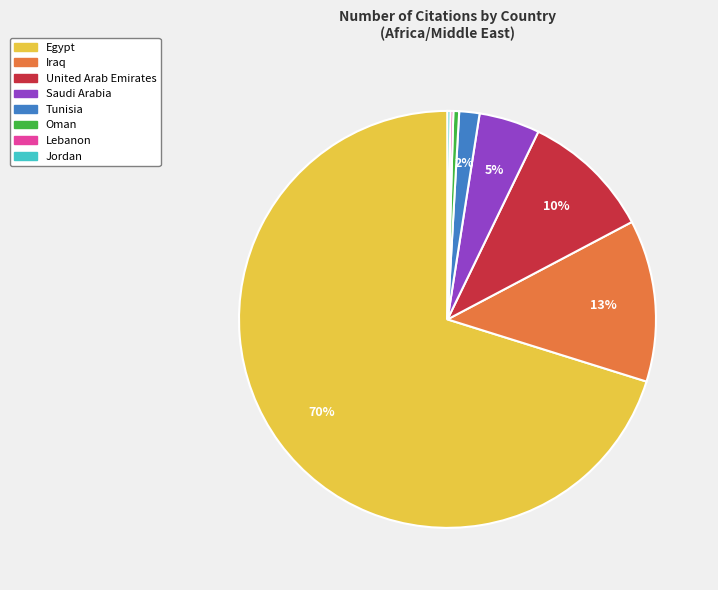

To the nearest percent, what percentage of the pie is Egypt?

70%